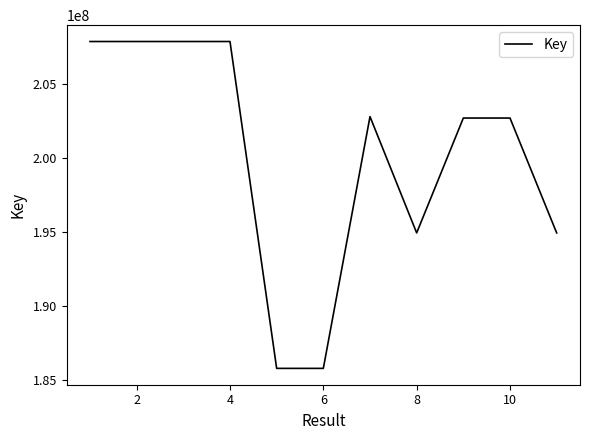

What is the smallest value displayed?

185797105